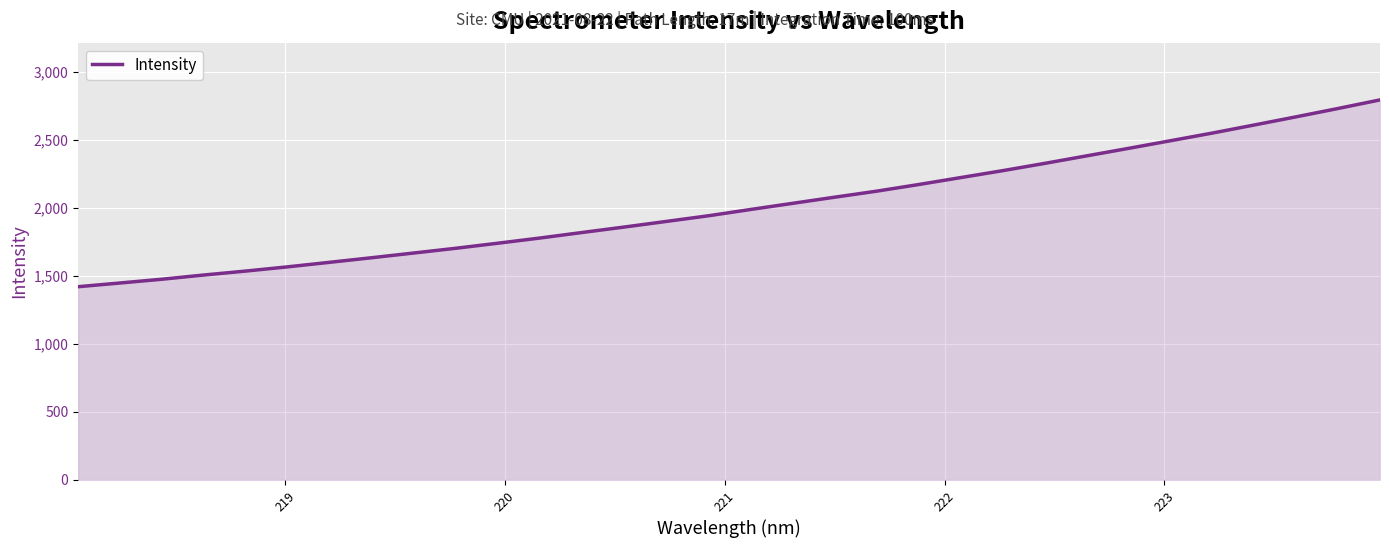

Does the chart display data point markers on the line(s)?

No